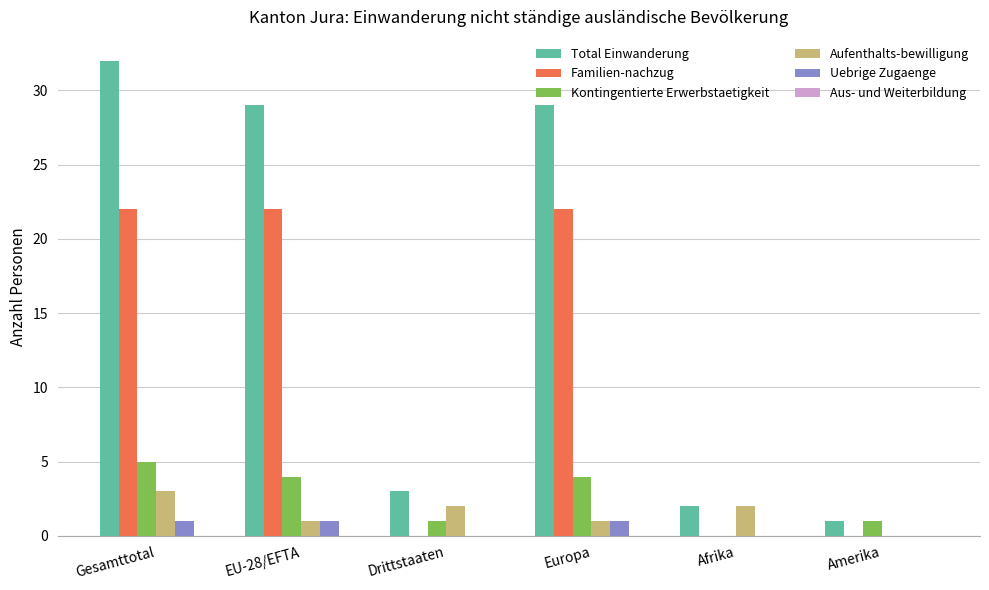

Is the value of Kontingentierte Erwerbstaetigkeit at EU-28/EFTA greater than the value of Total Einwanderung at Amerika?

Yes